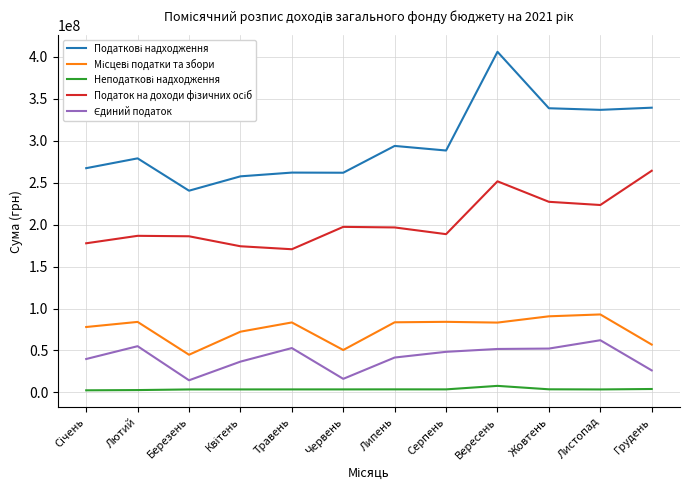

At which category is the sum across all series the highest?

Вересень